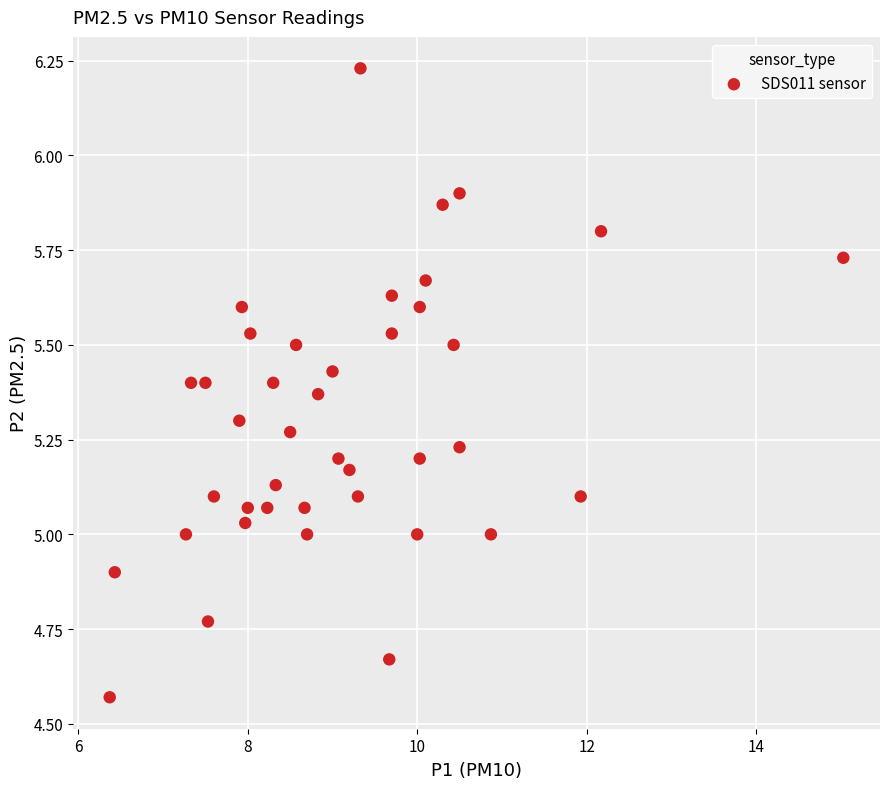

What is the range of Y values (max minus min)?

1.7